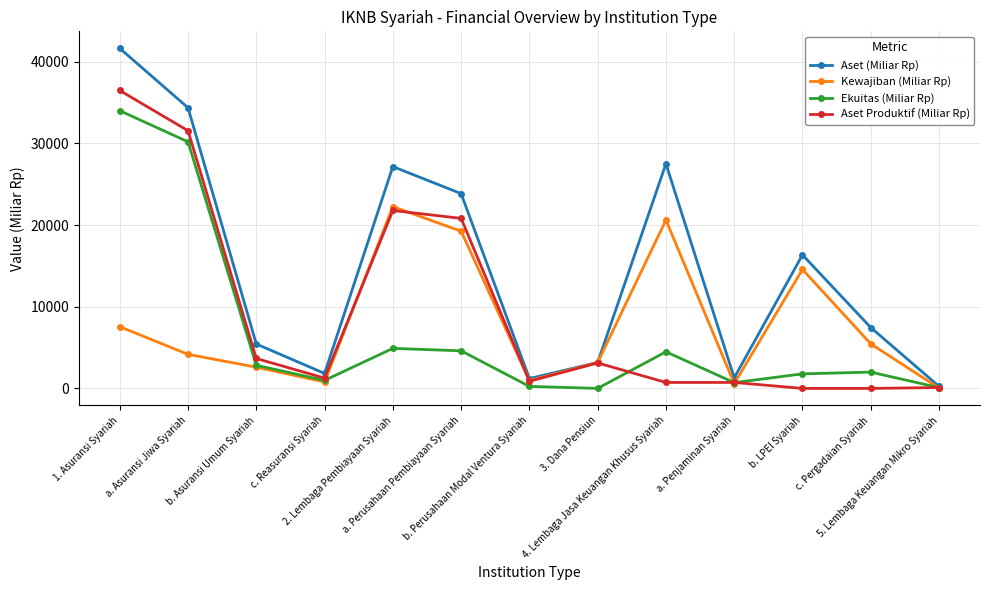

Which series changed the most between a. Asuransi Jiwa Syariah and 2. Lembaga Pembiayaan Syariah?

Ekuitas (Miliar Rp)